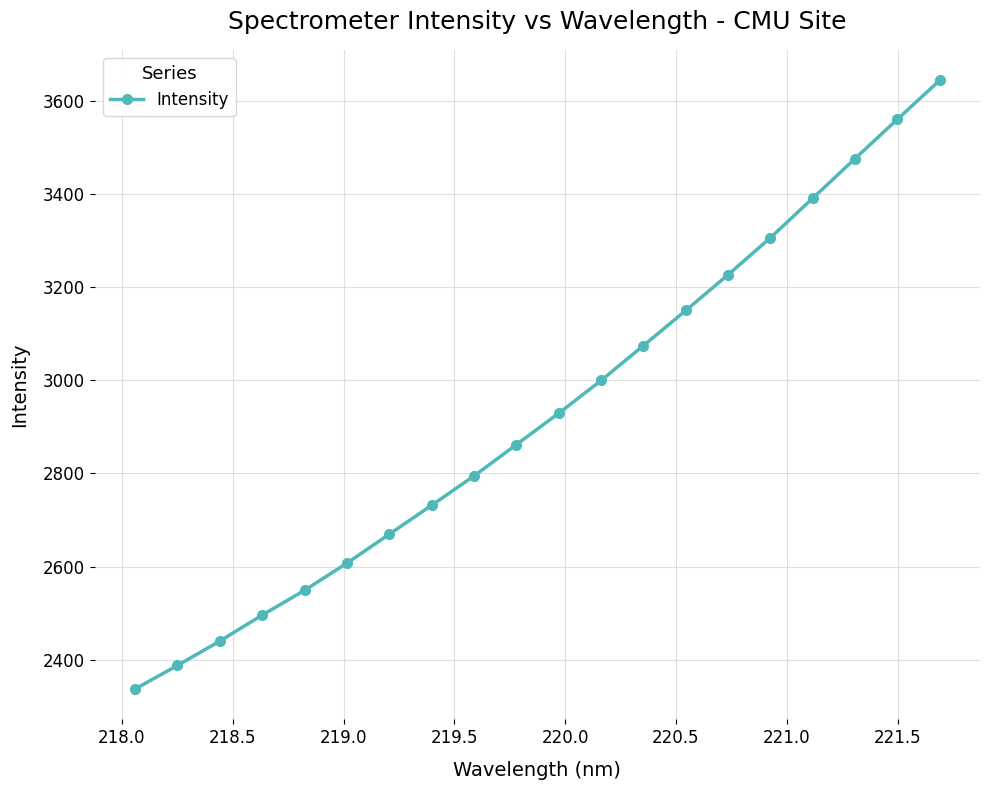

What is the smallest value displayed?

2337.0